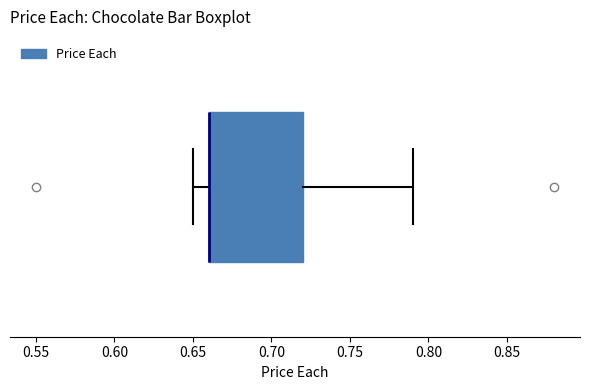

Read this box plot against the x-axis: the position of the median line, the range covered by the box, and the ends of both whiskers. The values are not printed on the chart, so give them approximately, as read against the axis.

median 0.66 (drawn on the box's left edge), box 0.66 to 0.72, whiskers 0.65 to 0.79